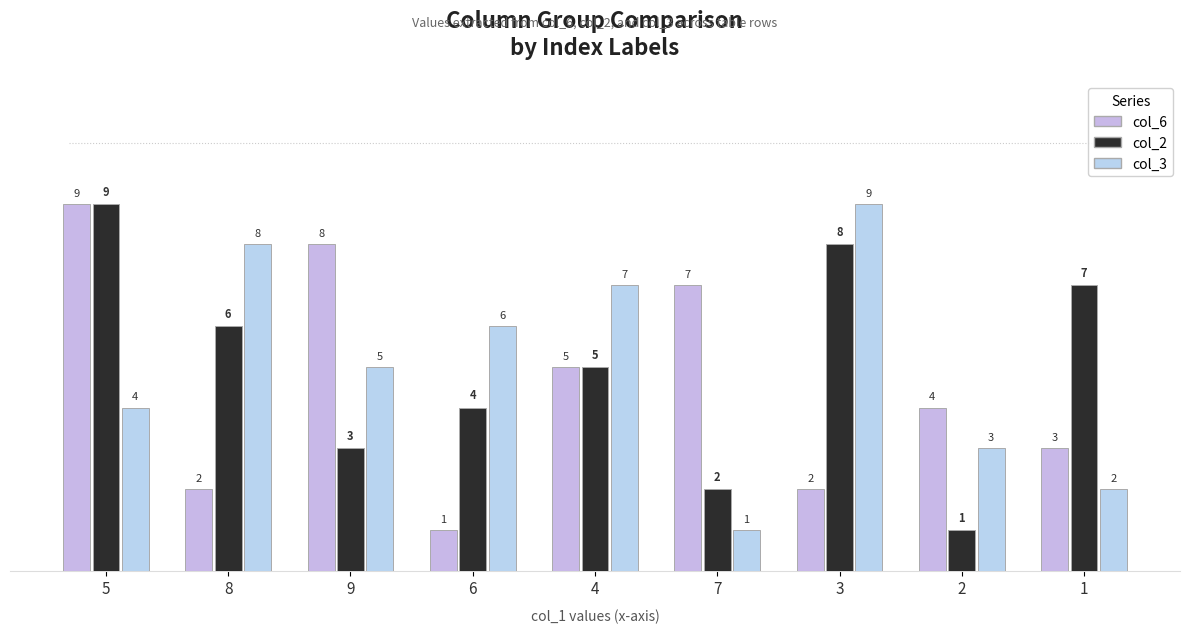

What is the label of the 9th bar from the left?

1